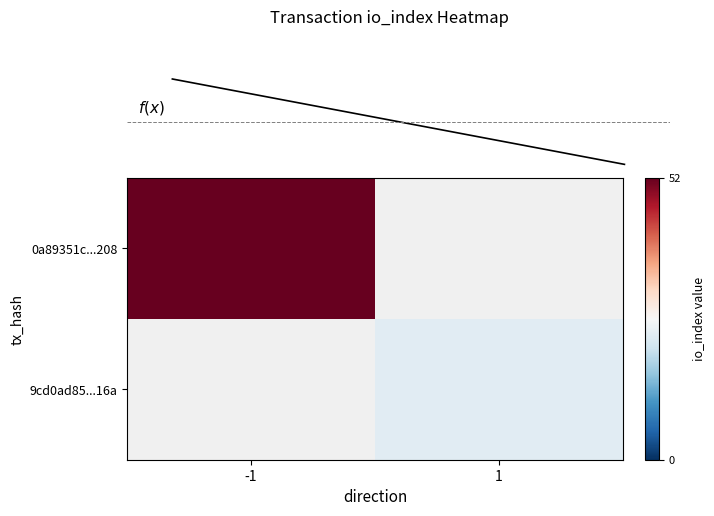

The 9cd0ad85...16a series shows 33.2 at 1. True or false?

False